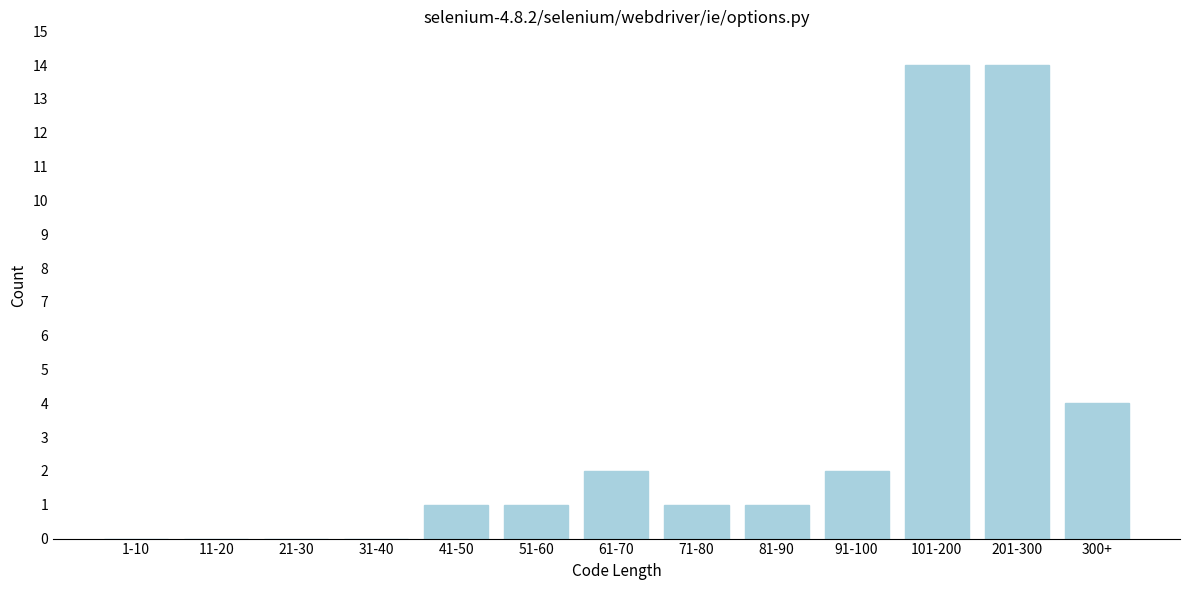

Reading right to left, transcribe all the data shown in this chart.

300+=4	201-300=14	101-200=14	91-100=2	81-90=1	71-80=1	61-70=2	51-60=1	41-50=1	31-40=0	21-30=0	11-20=0	1-10=0